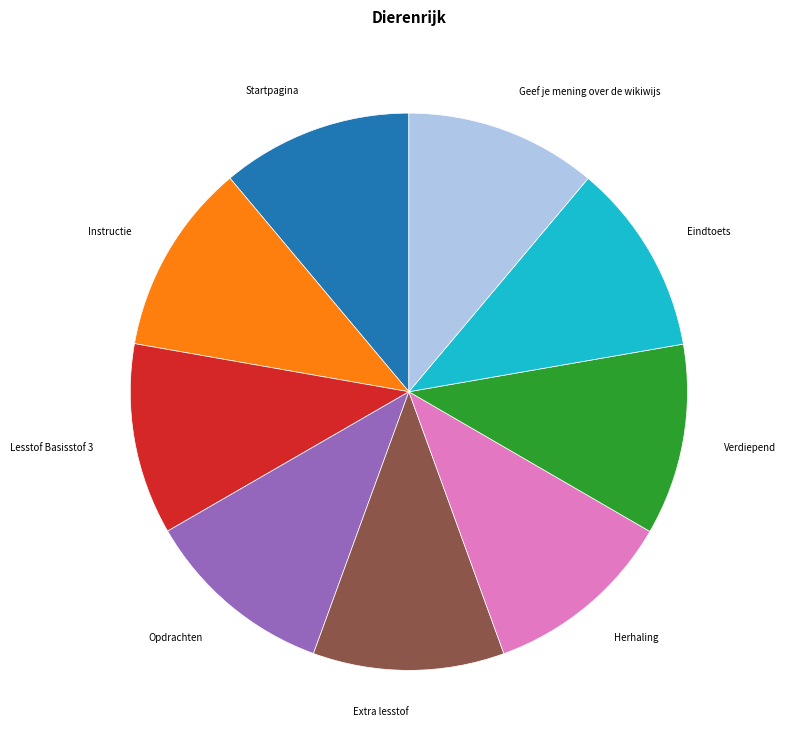

How many slices are in this pie chart?

9